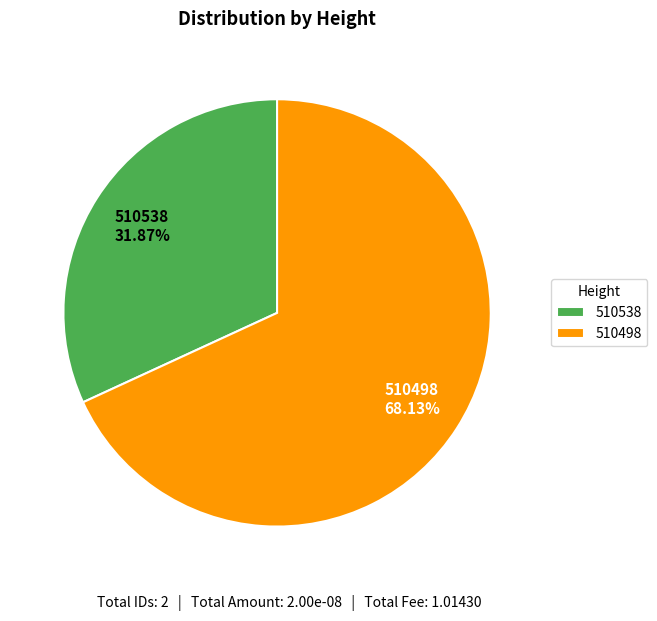

The 510498 slice represents 68% of the pie. True or false?

True